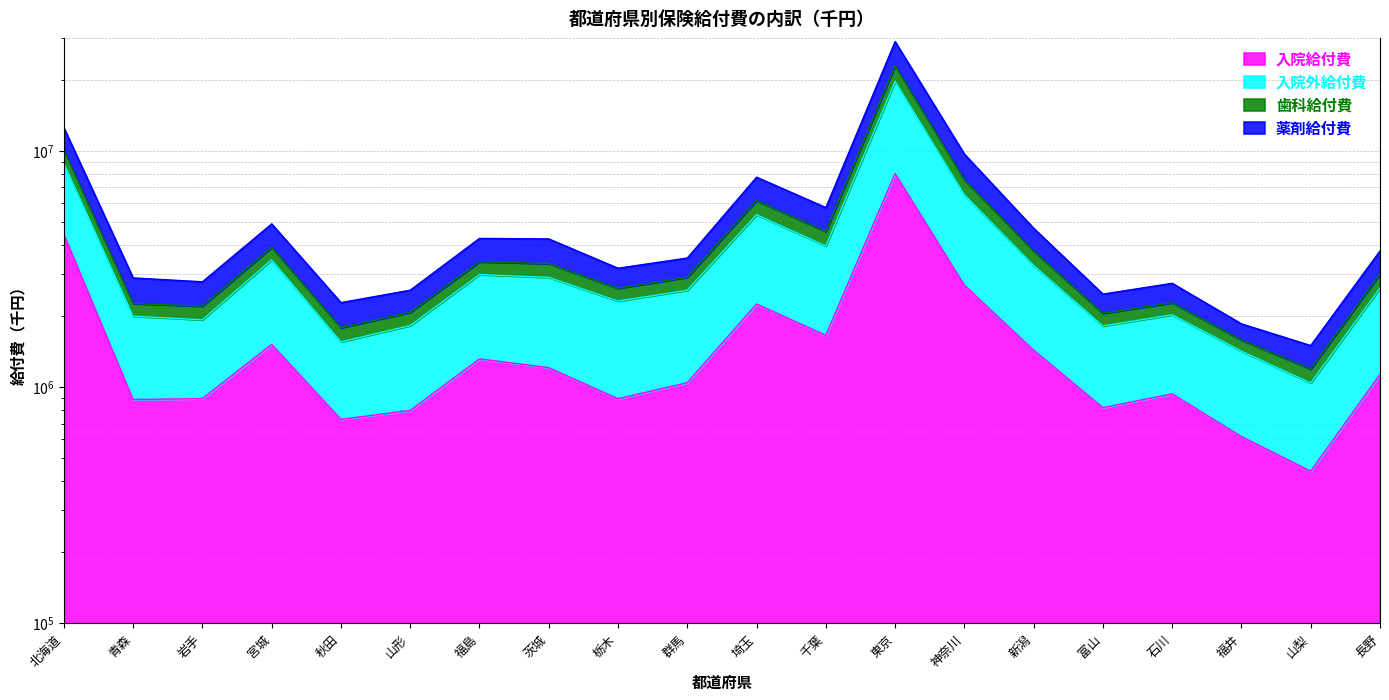

At which category is the sum across all series the highest?

東京